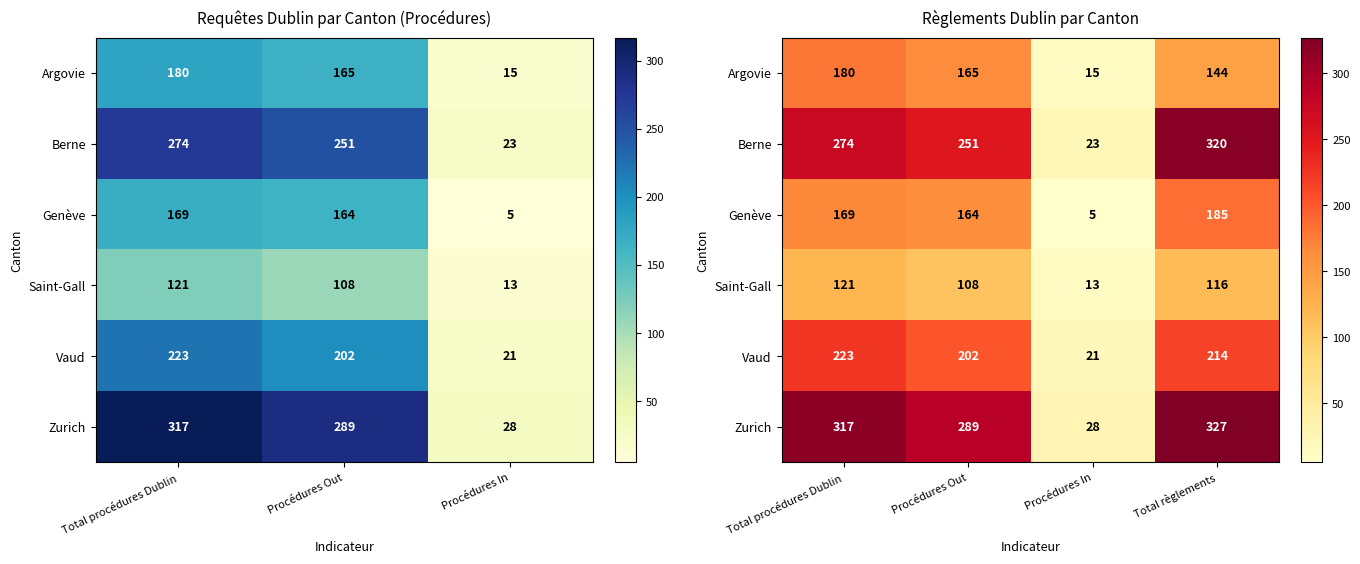

Which has a higher value, Total procédures Dublin or Procédures Out?

Total procédures Dublin